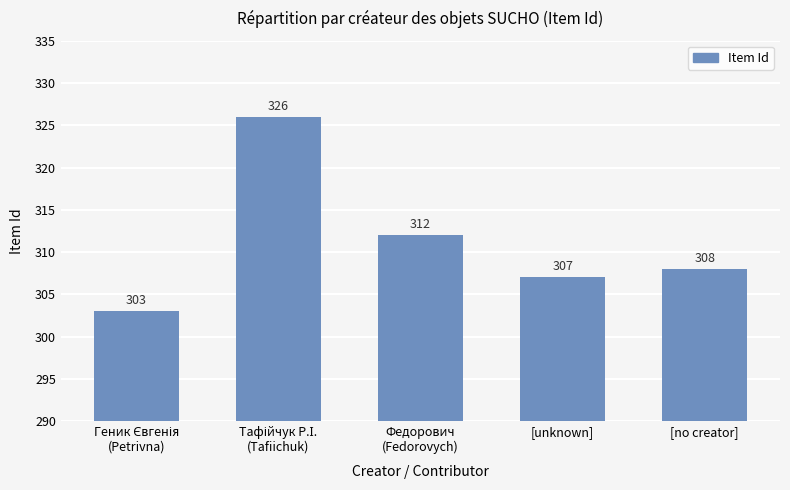

What is the change in value from [unknown] to [no creator]?

+1